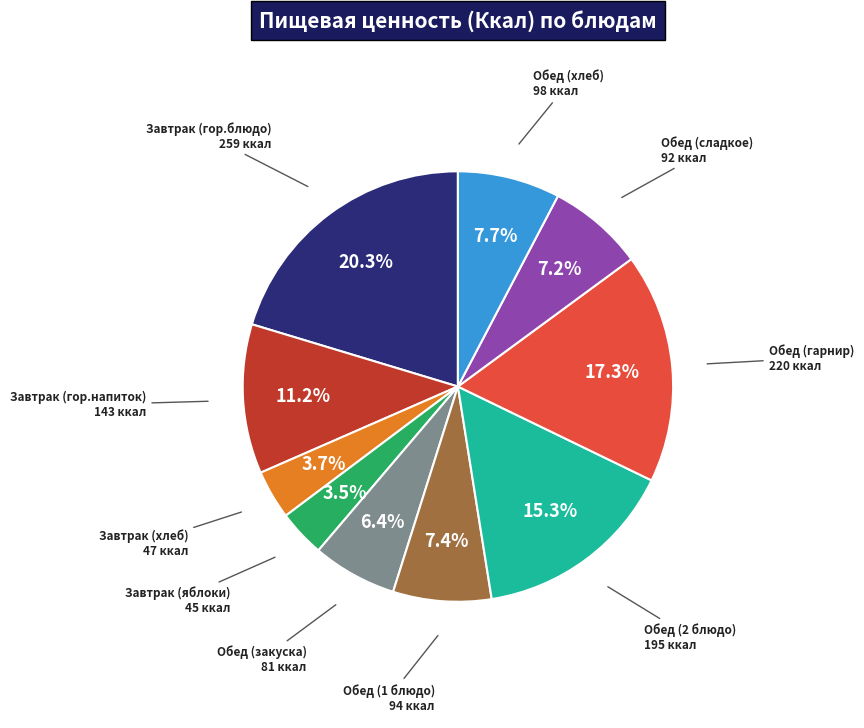

To the nearest percent, what percentage of the pie is Обед (хлеб)?

8%